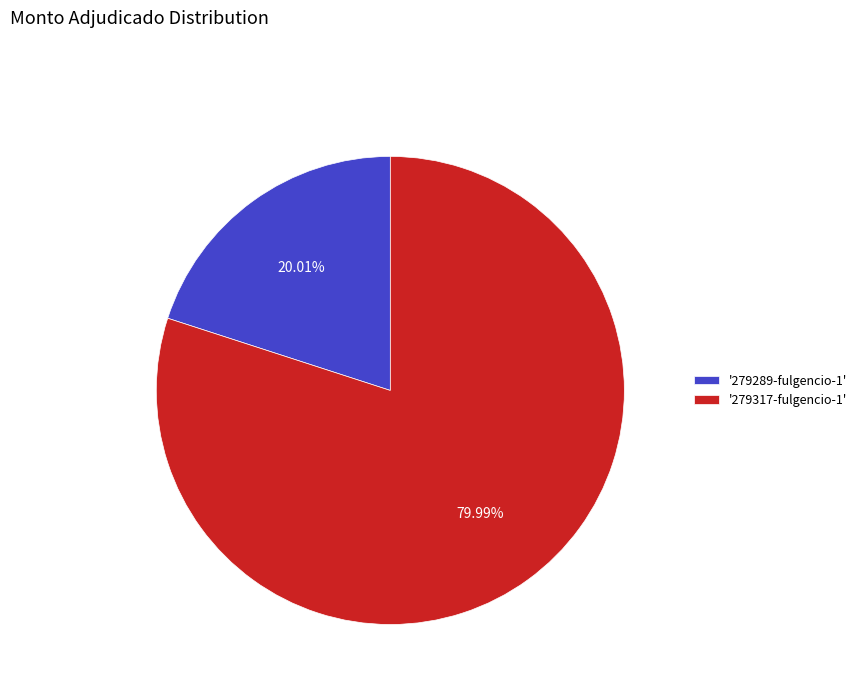

Which category accounts for the majority?

'279317-fulgencio-1'